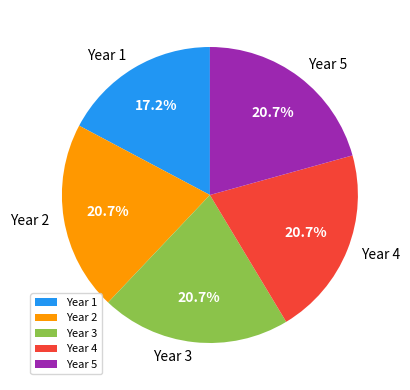

What is the ratio of the value at Year 4 to the value at Year 1?

1.2